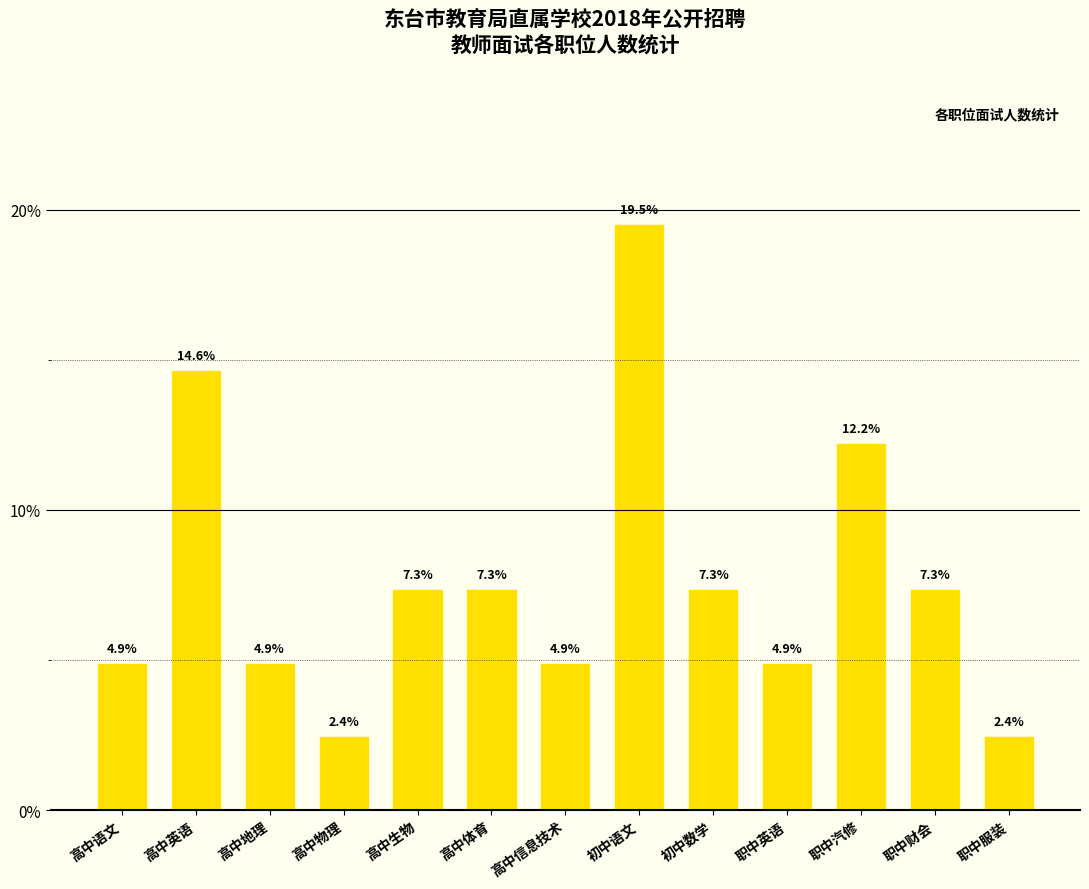

Where does the data first go above 7?

高中英语